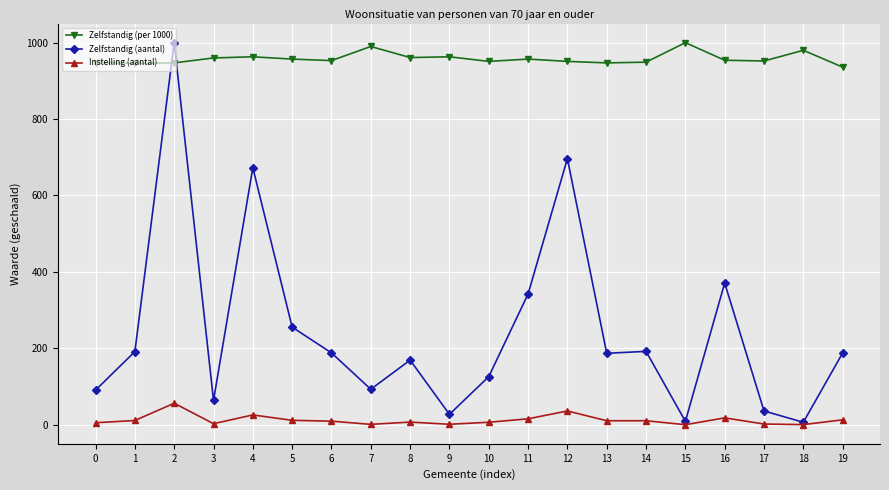

Is it true that Zelfstandig (per 1000) equals 953.0 at 6?

True